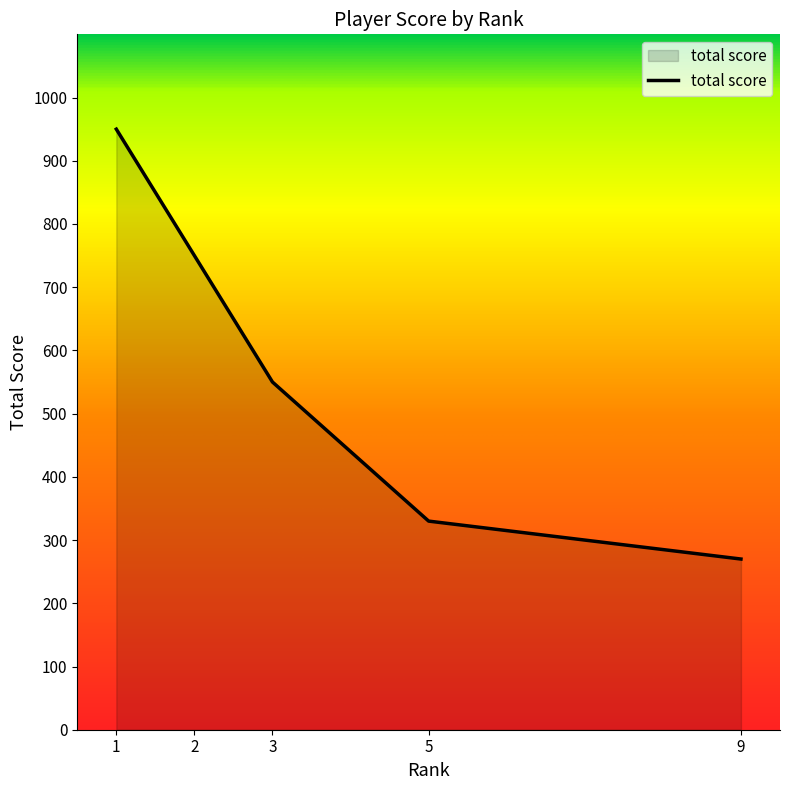

What is the change in value from 5 to 9?

-60